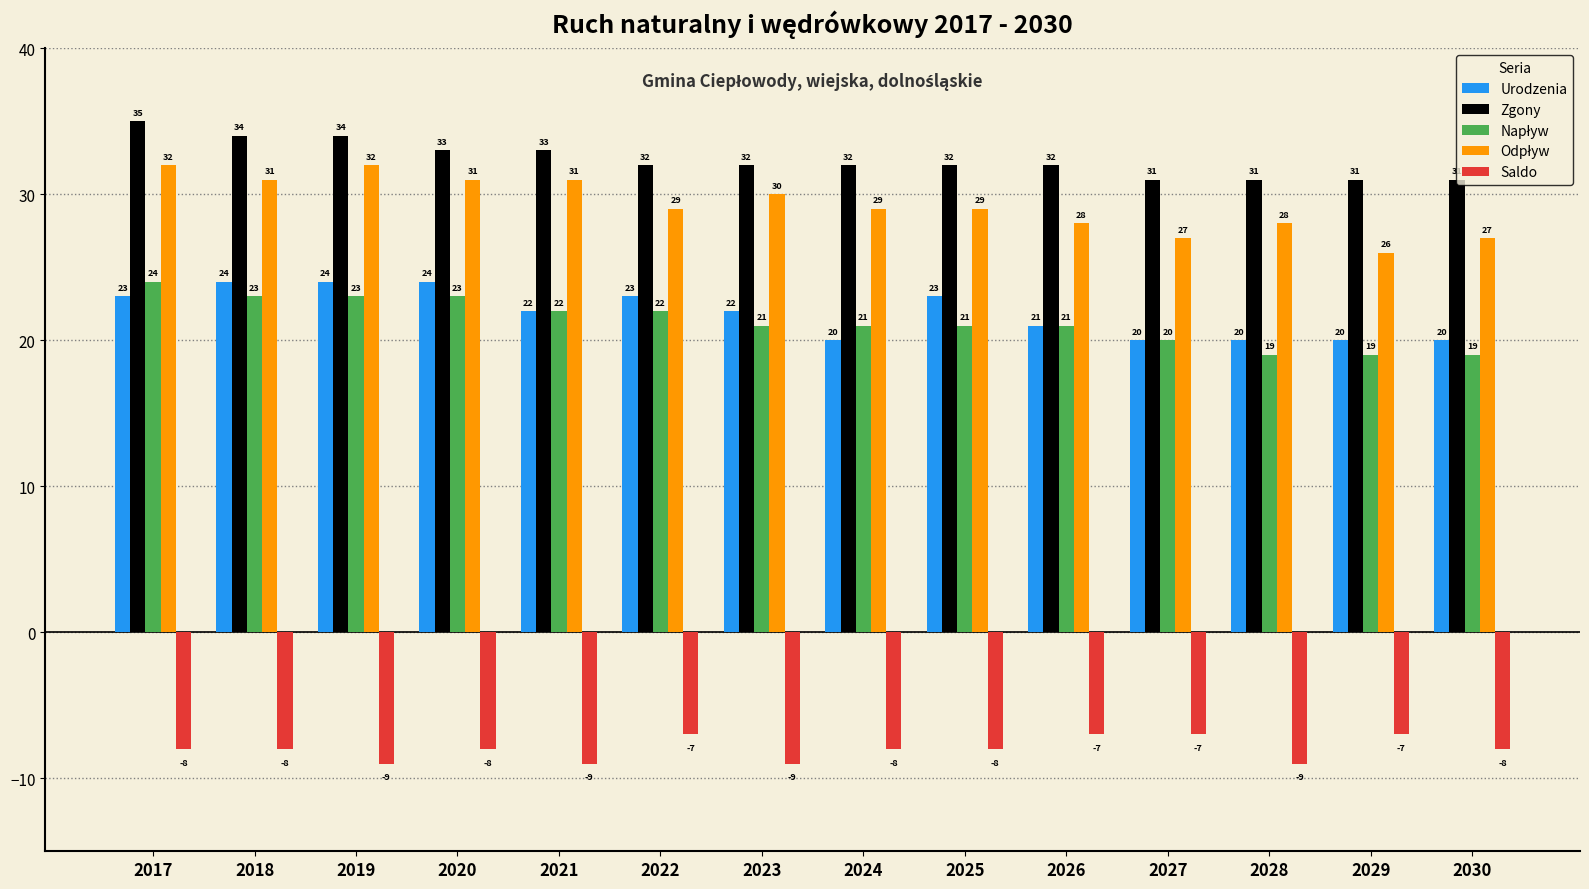

At which label does Saldo first exceed -8?

2022